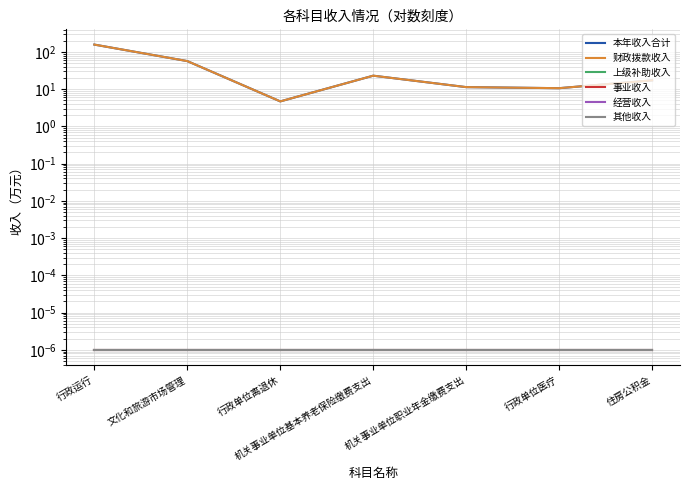

Reading left to right, extract all data points from this chart.

本年收入合计: 行政运行=157.7	文化和旅游市场管理=56.8	行政单位离退休=4.7	机关事业单位基本养老保险缴费支出=23.1	机关事业单位职业年金缴费支出=11.4	行政单位医疗=10.6	住房公积金=17.3
财政拨款收入: 行政运行=157.7	文化和旅游市场管理=56.8	行政单位离退休=4.7	机关事业单位基本养老保险缴费支出=23.1	机关事业单位职业年金缴费支出=11.4	行政单位医疗=10.6	住房公积金=17.3
上级补助收入: 行政运行=0.0	文化和旅游市场管理=0.0	行政单位离退休=0.0	机关事业单位基本养老保险缴费支出=0.0	机关事业单位职业年金缴费支出=0.0	行政单位医疗=0.0	住房公积金=0.0
事业收入: 行政运行=0.0	文化和旅游市场管理=0.0	行政单位离退休=0.0	机关事业单位基本养老保险缴费支出=0.0	机关事业单位职业年金缴费支出=0.0	行政单位医疗=0.0	住房公积金=0.0
经营收入: 行政运行=0.0	文化和旅游市场管理=0.0	行政单位离退休=0.0	机关事业单位基本养老保险缴费支出=0.0	机关事业单位职业年金缴费支出=0.0	行政单位医疗=0.0	住房公积金=0.0
其他收入: 行政运行=0.0	文化和旅游市场管理=0.0	行政单位离退休=0.0	机关事业单位基本养老保险缴费支出=0.0	机关事业单位职业年金缴费支出=0.0	行政单位医疗=0.0	住房公积金=0.0